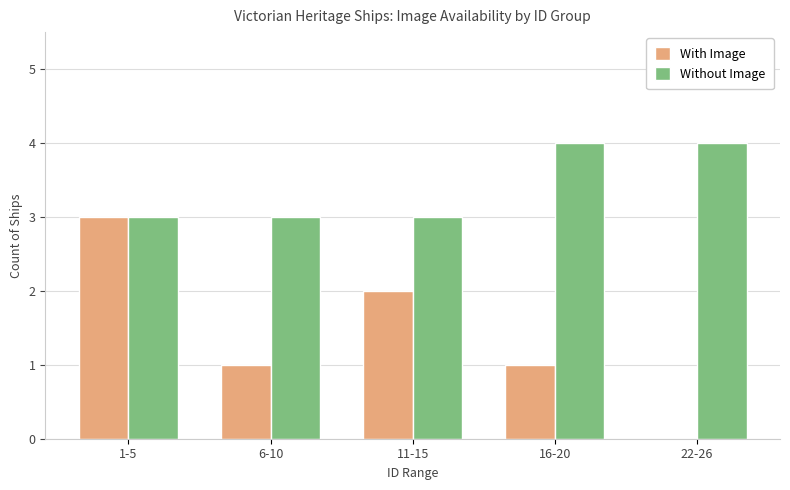

What is the sum of all With Image values?

7